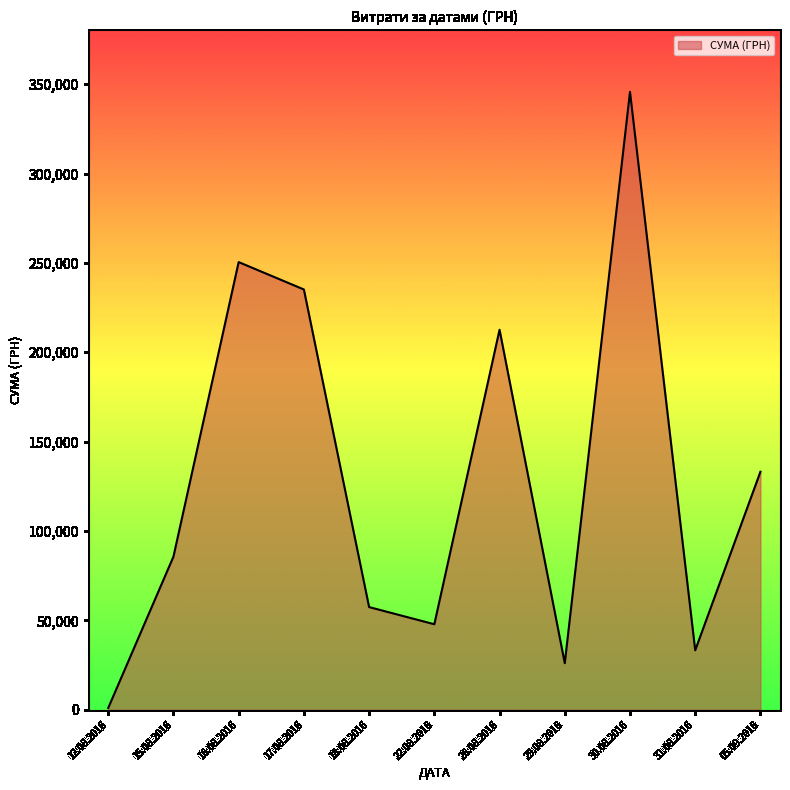

Does the chart display data point markers on the line(s)?

No